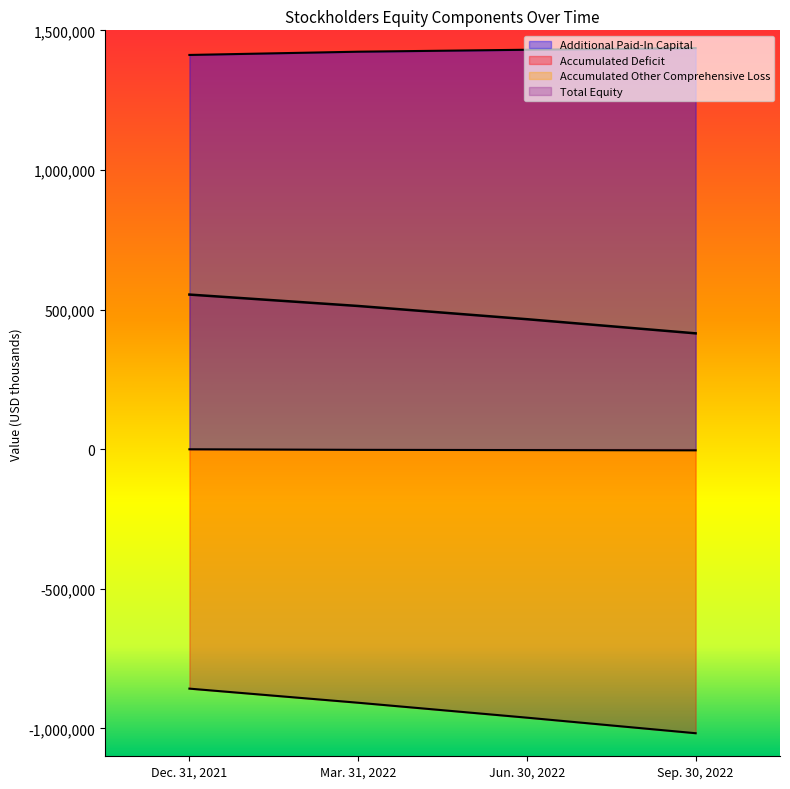

How many data points does each series have?

4